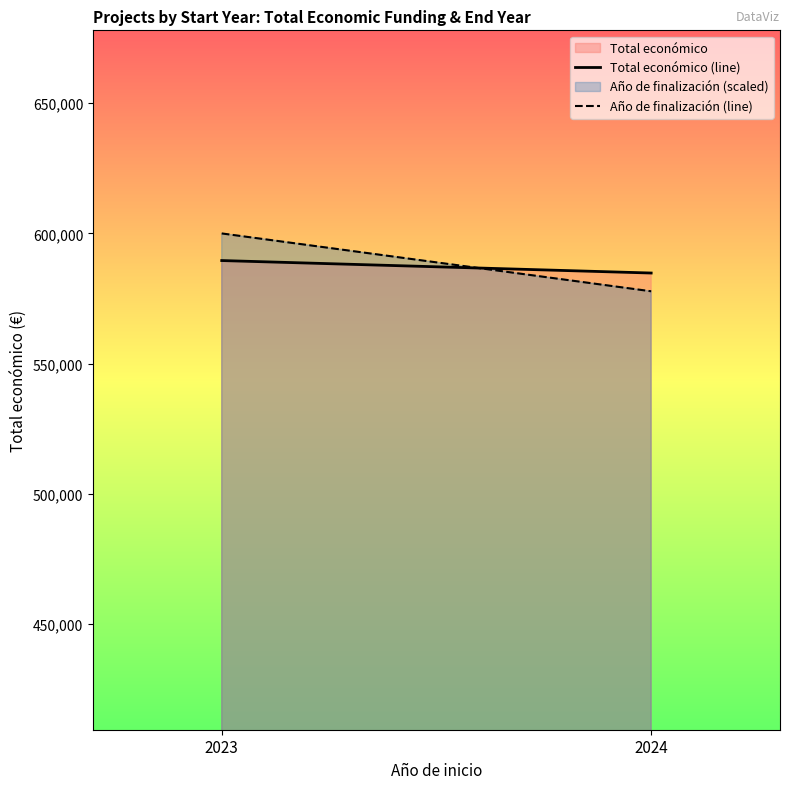

What is the total value across all series at 2023?

1189584.0